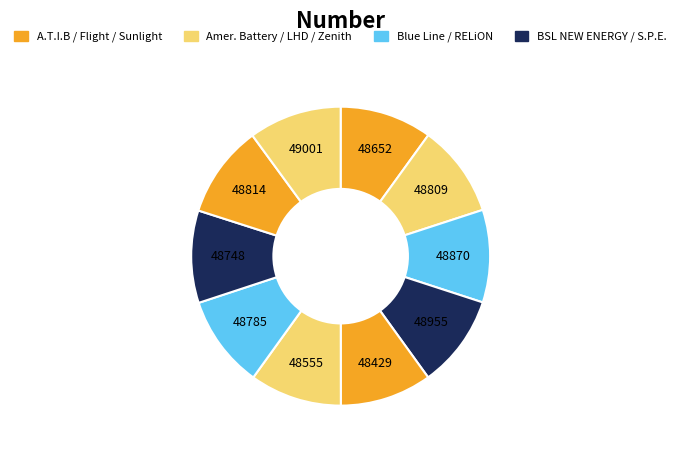

How many segments does this pie chart have?

10